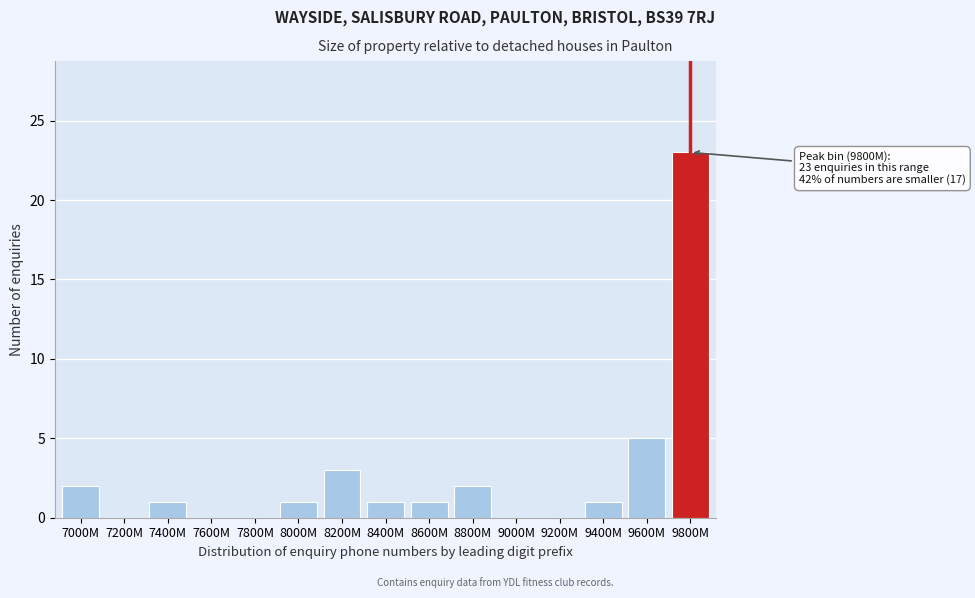

Reading left to right, list all the values displayed in this chart.

7000M=2	7200M=0	7400M=1	7600M=0	7800M=0	8000M=1	8200M=3	8400M=1	8600M=1	8800M=2	9000M=0	9200M=0	9400M=1	9600M=5	9800M=23